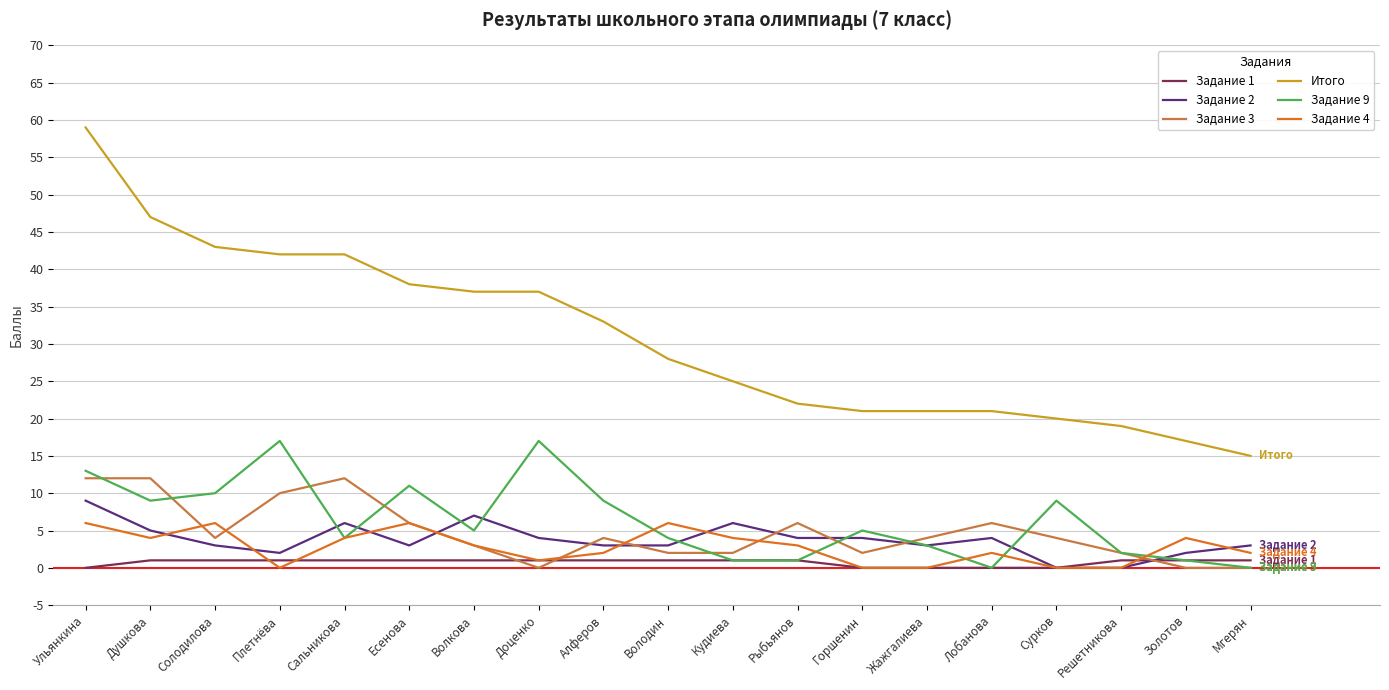

Reading left to right, list all the values displayed in this chart.

Задание 1: 0	1	1	1	1	1	1	1	1	1	1	1	0	0	0	0	1	1	1
Задание 2: 9	5	3	2	6	3	7	4	3	3	6	4	4	3	4	0	0	2	3
Задание 3: 12	12	4	10	12	6	3	0	4	2	2	6	2	4	6	4	2	0	0
Итого: 59	47	43	42	42	38	37	37	33	28	25	22	21	21	21	20	19	17	15
Задание 9: 13	9	10	17	4	11	5	17	9	4	1	1	5	3	0	9	2	1	0
Задание 4: 6	4	6	0	4	6	3	1	2	6	4	3	0	0	2	0	0	4	2